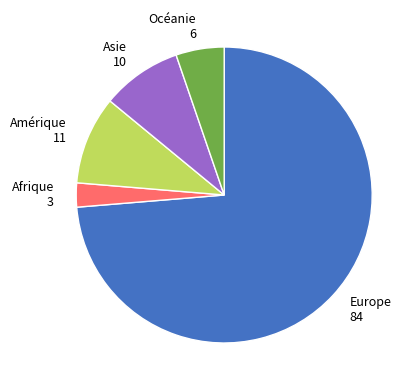

Approximately how many times larger is the value at Océanie 6 compared to Asie 10?

0.6